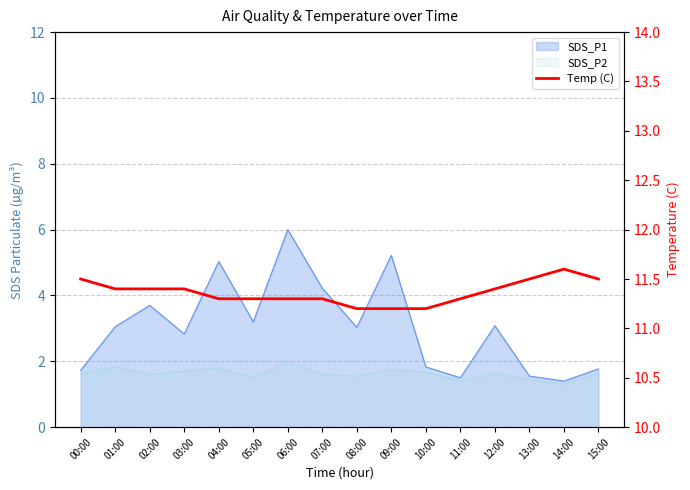

Reading left to right, list all the values displayed in this chart.

00:00=11.5	01:00=11.4	02:00=11.4	03:00=11.4	04:00=11.3	05:00=11.3	06:00=11.3	07:00=11.3	08:00=11.2	09:00=11.2	10:00=11.2	11:00=11.3	12:00=11.4	13:00=11.5	14:00=11.6	15:00=11.5